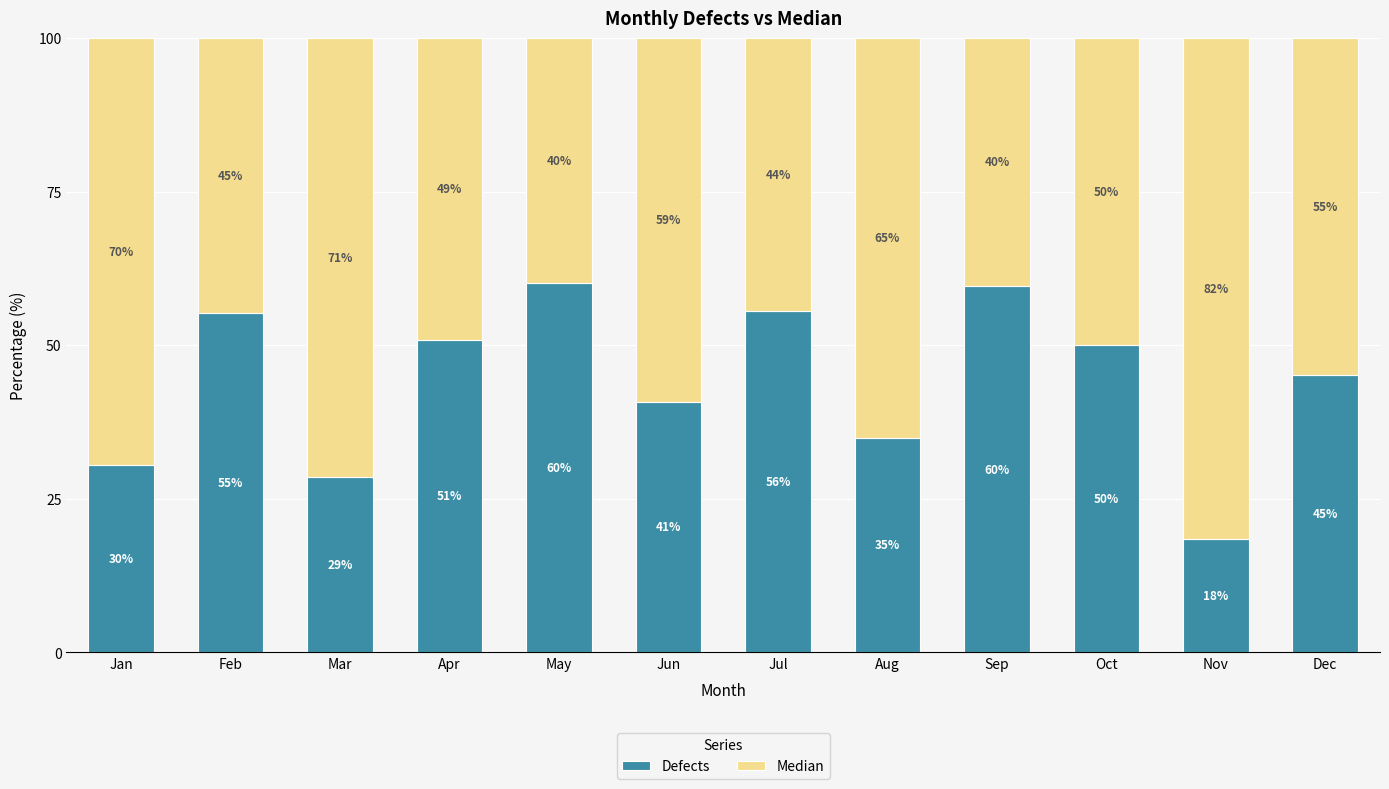

What is the value of the Defects bar at the 12th from the left?

45.2